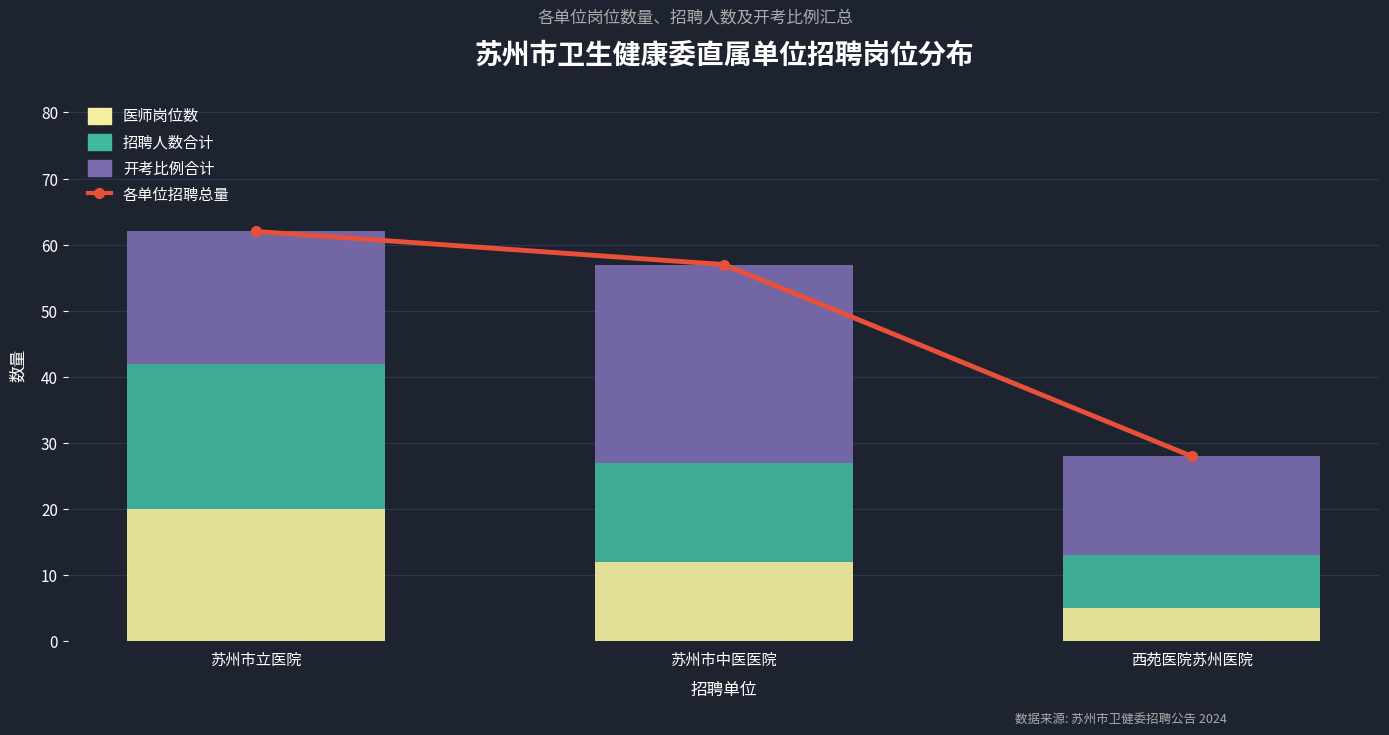

Is it true that 开考比例合计 equals 20 at 苏州市立医院?

True